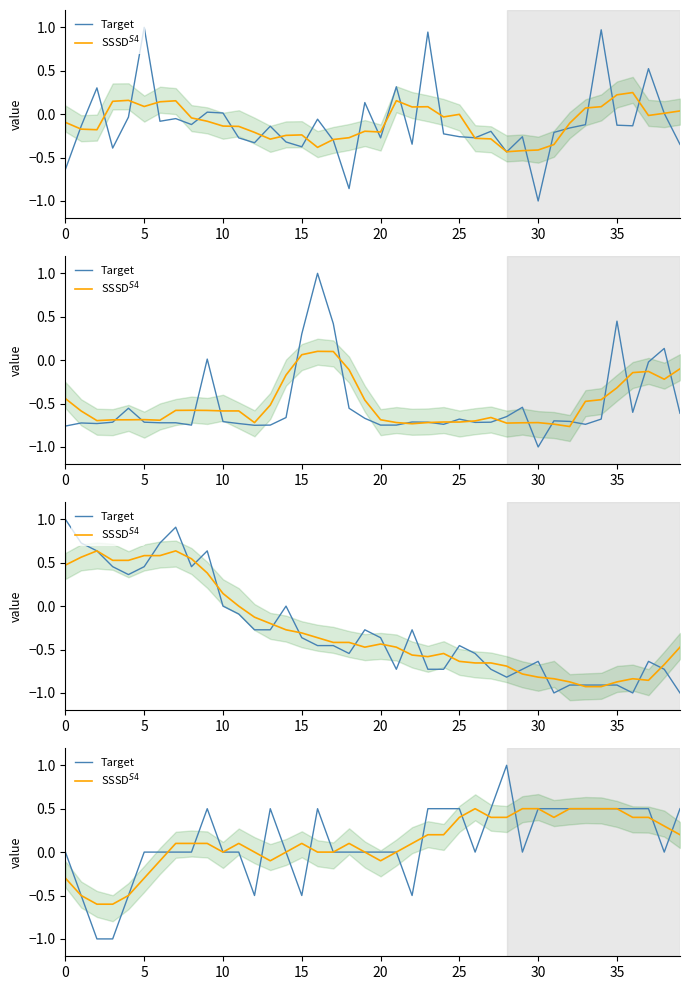

How many times do SSSD$^{S4}$ and Target cross each other?

10